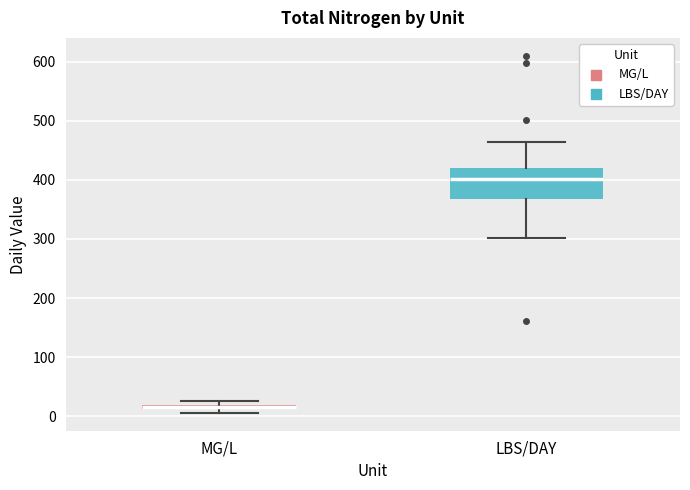

Where is the upper edge of the box for MG/L on the y-axis? The values are not printed on the chart, so give them approximately, as read against the axis.

20